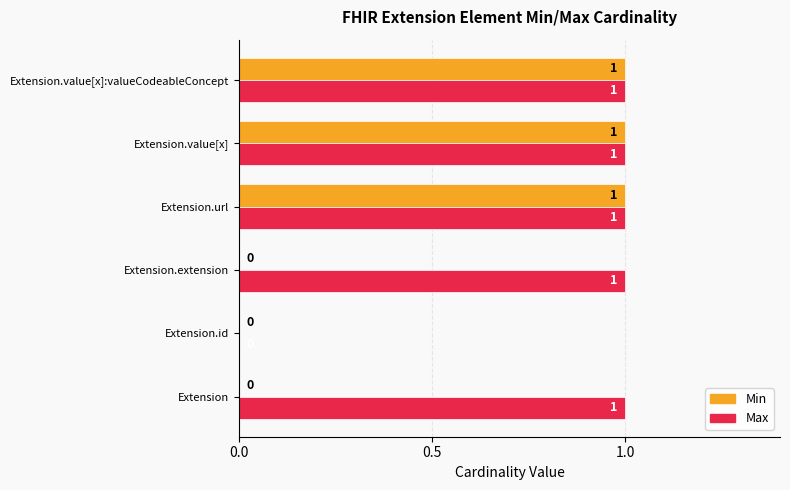

Which series has the largest total across all categories?

Max